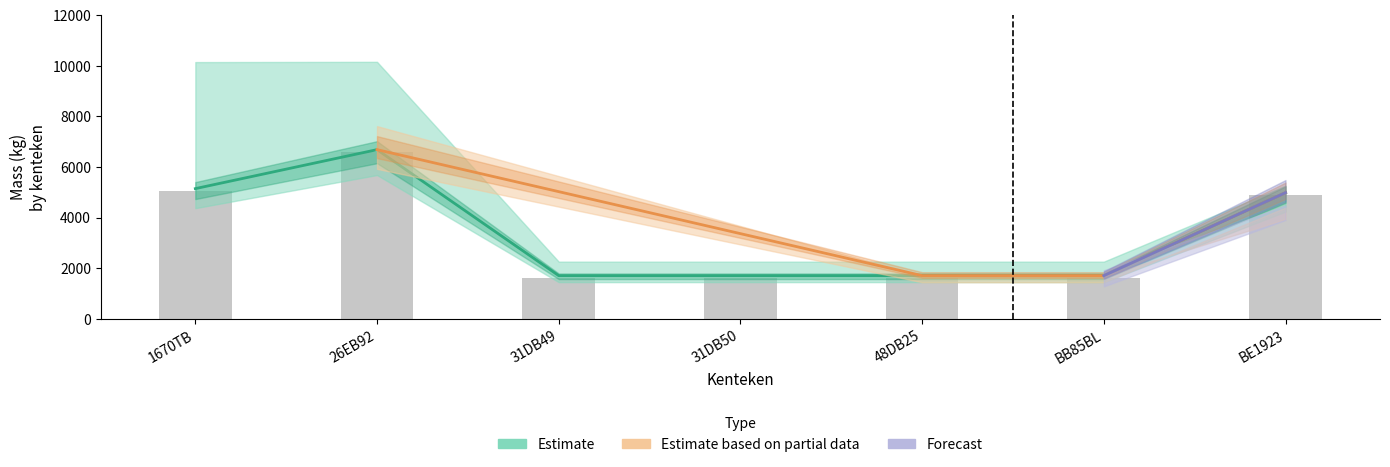

What is the sum of the massa_ledig_voertuig values at 26EB92 and 31DB49?

8402